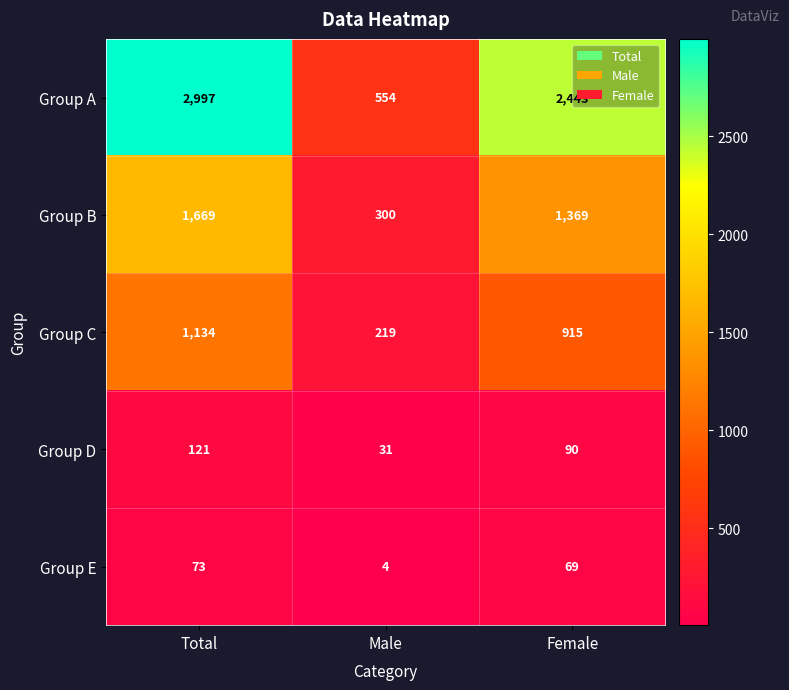

Rank the categories by Group C value from highest to lowest.

Total, Female, Male